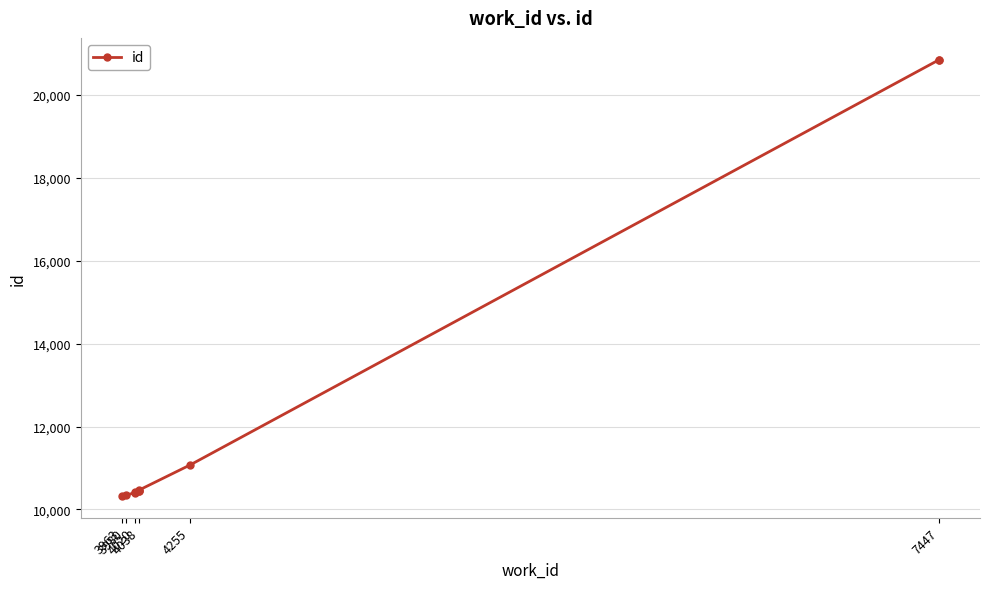

What is the difference between the maximum and minimum values?

10514